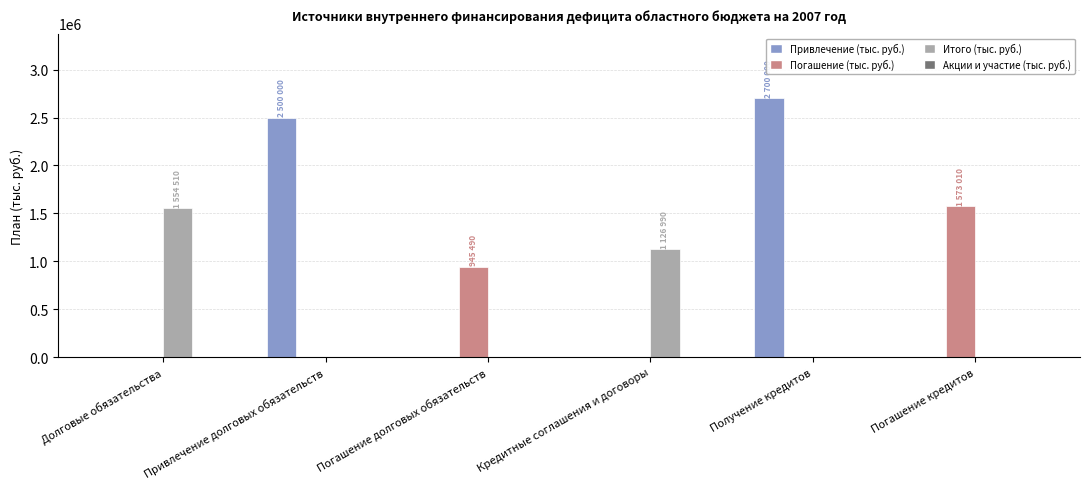

Does the chart contain stacked bars?

No